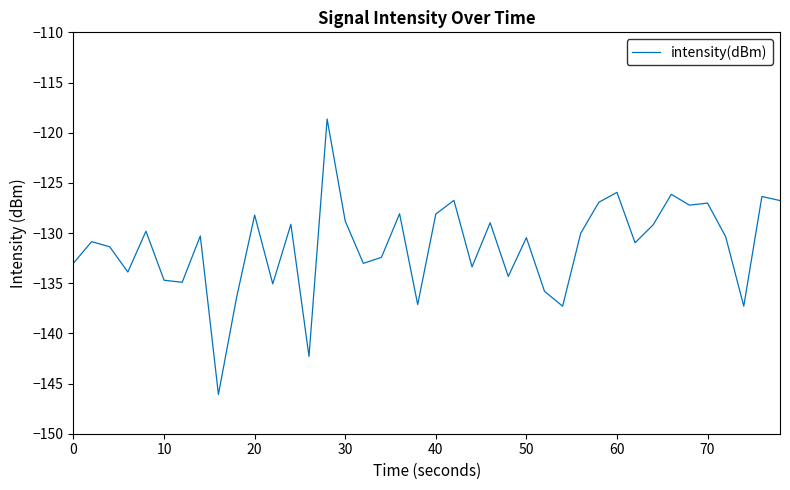

What is the maximum value shown in the chart?

-118.6